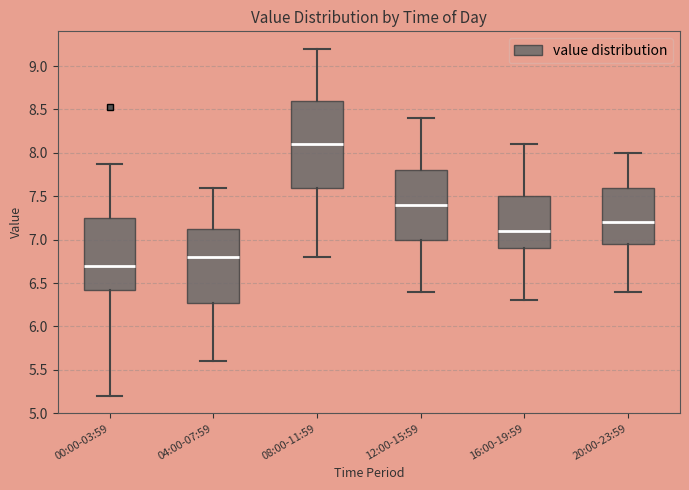

Comparing the boxes themselves (not the whiskers), which one is the tallest?

08:00-11:59